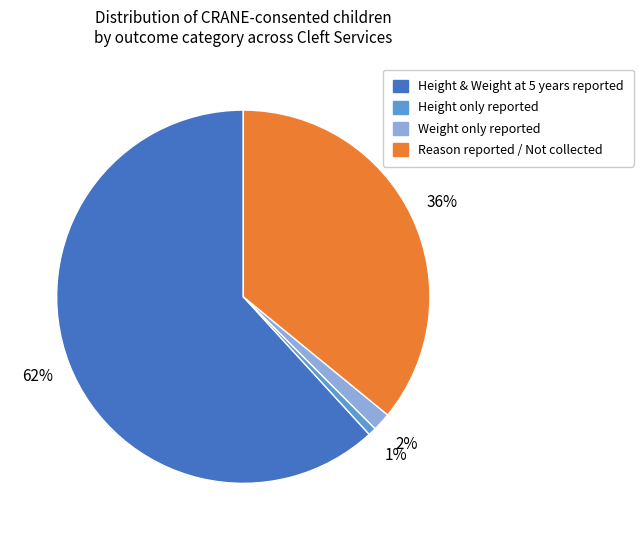

Is there any slice that represents more than half of the pie?

Yes